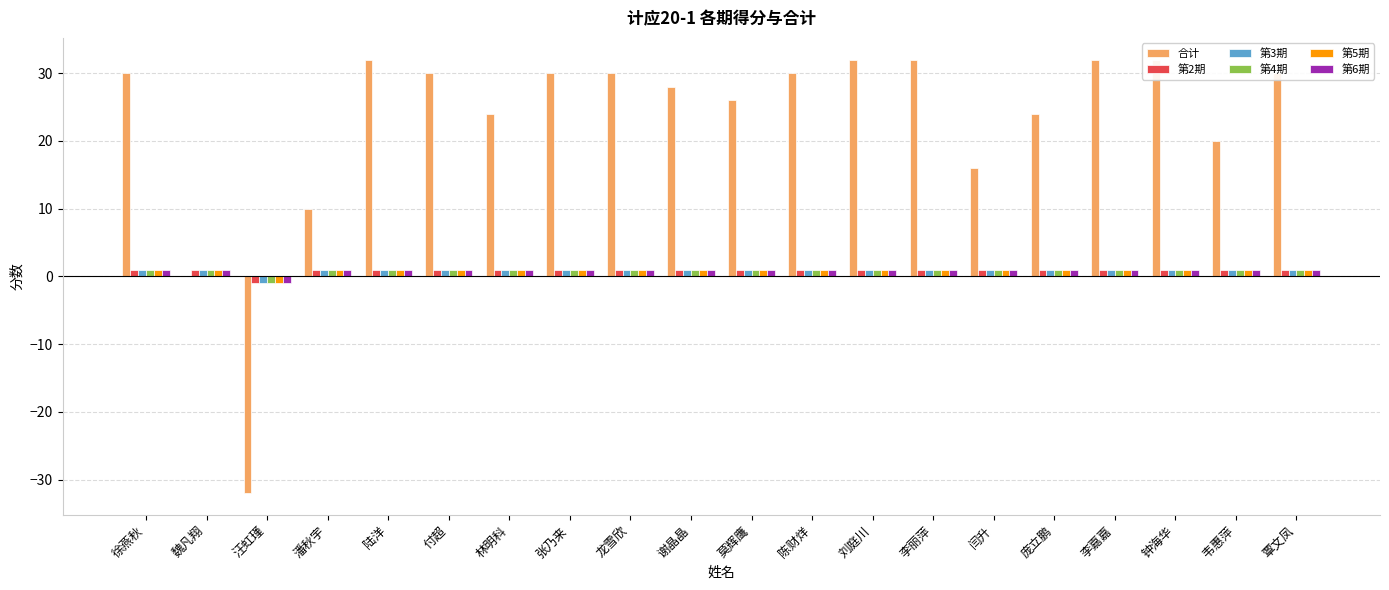

What is the label of the 1st bar from the right?

覃文凤